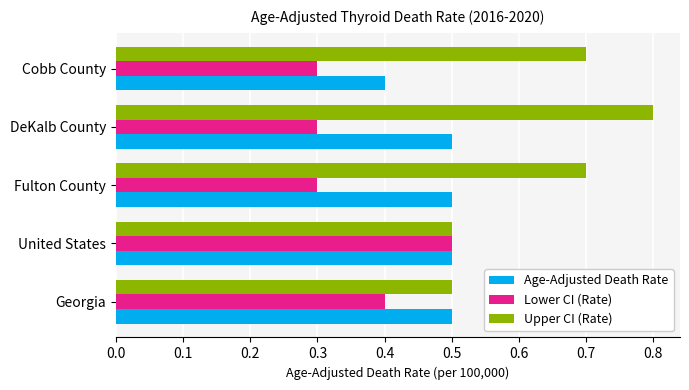

The value of Upper CI (Rate) at United States is 0.5. True or false?

True